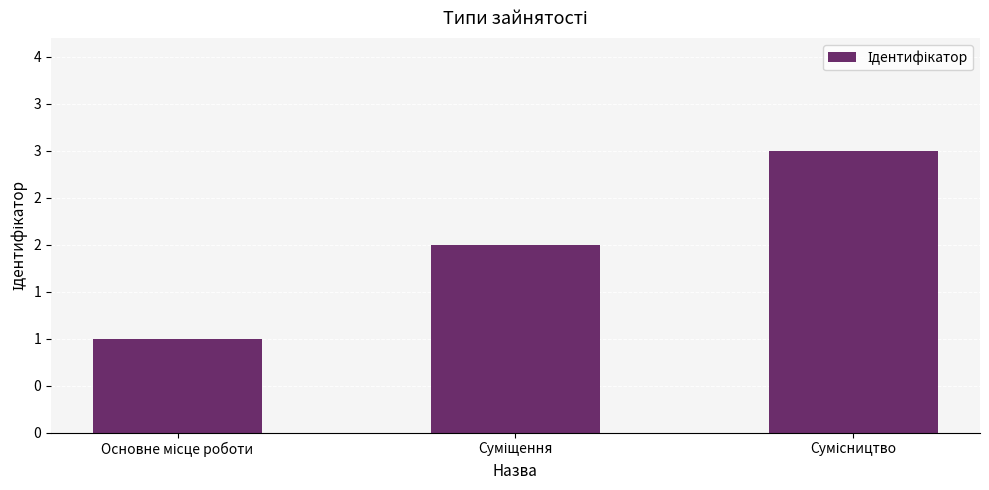

What is the label of the 3rd bar from the left?

Сумісництво